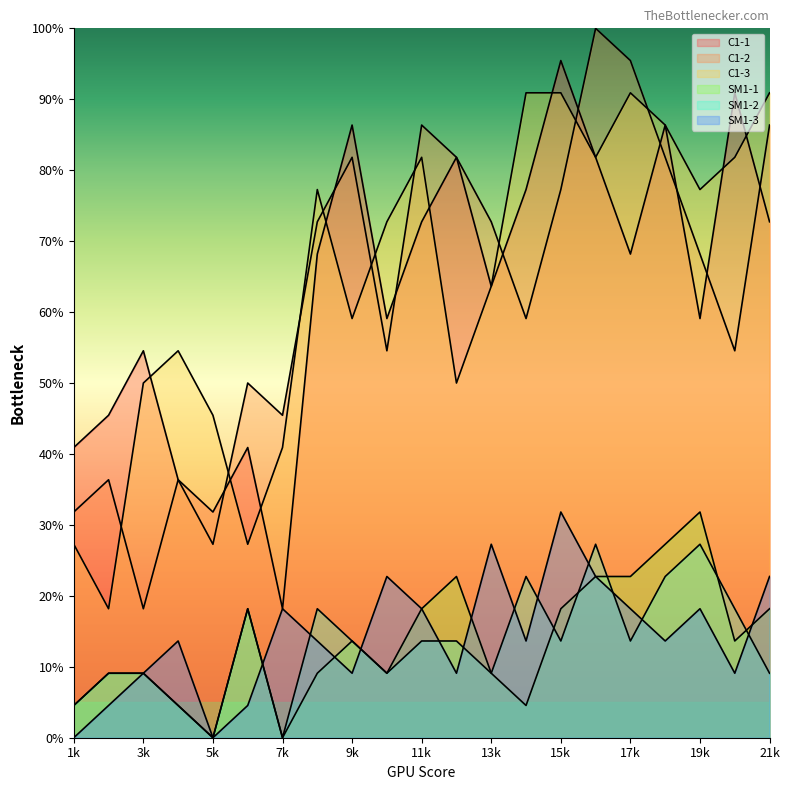

Read the C1-1 value at 4.

36.4